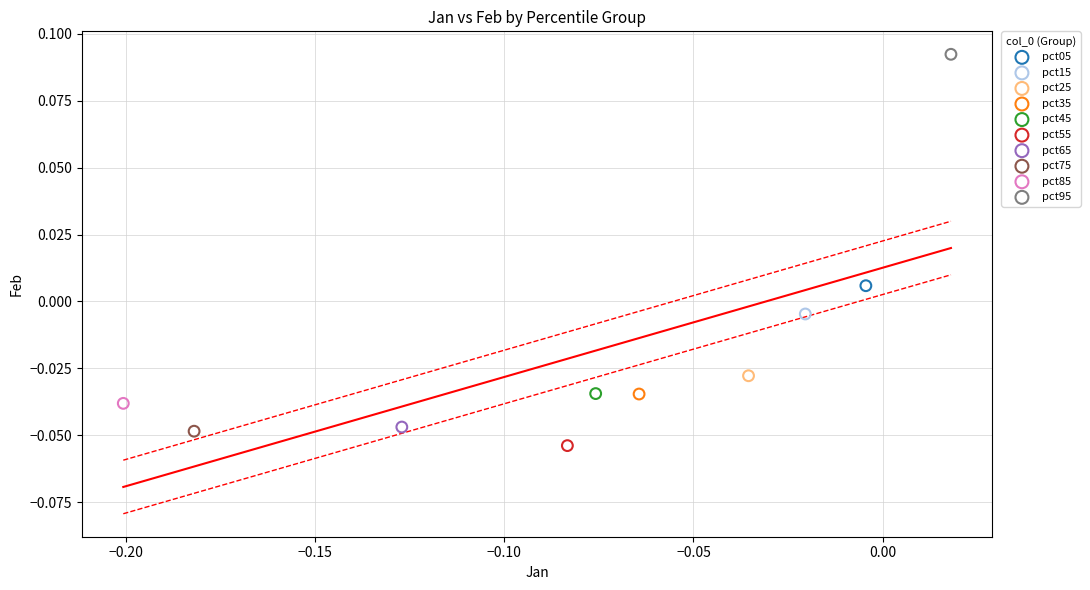

What are all the series names shown in the legend?

pct05, pct15, pct25, pct35, pct45, pct55, pct65, pct75, pct85, pct95